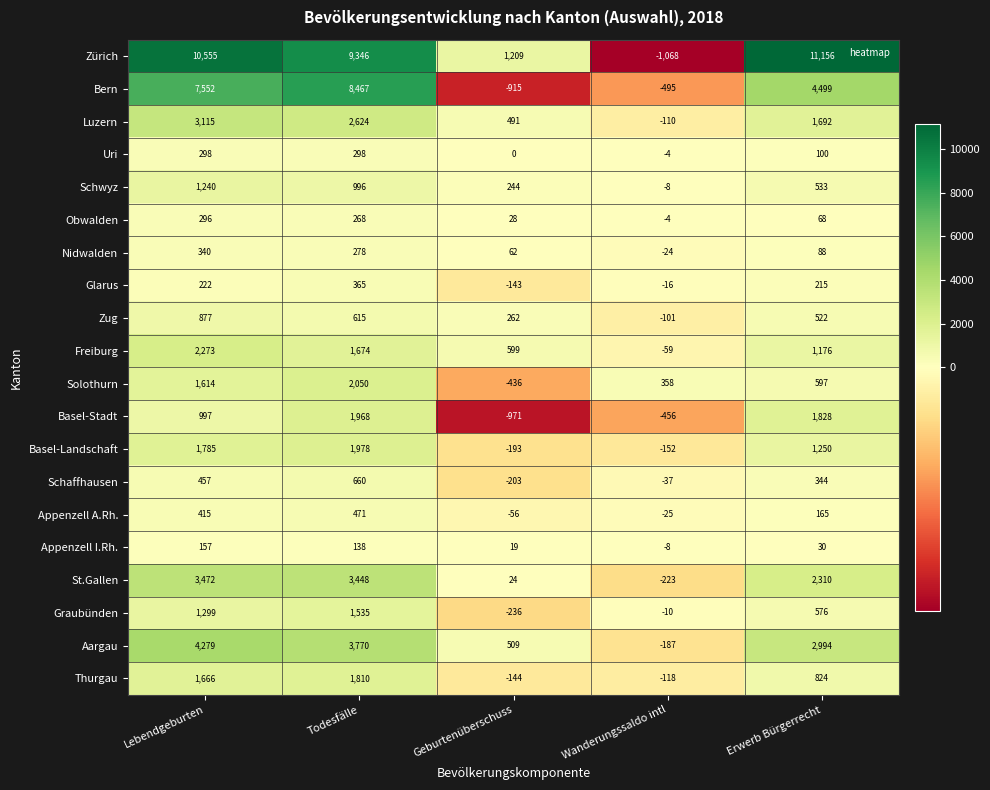

What is the difference between the maximum and minimum values in the Aargau series?

4466